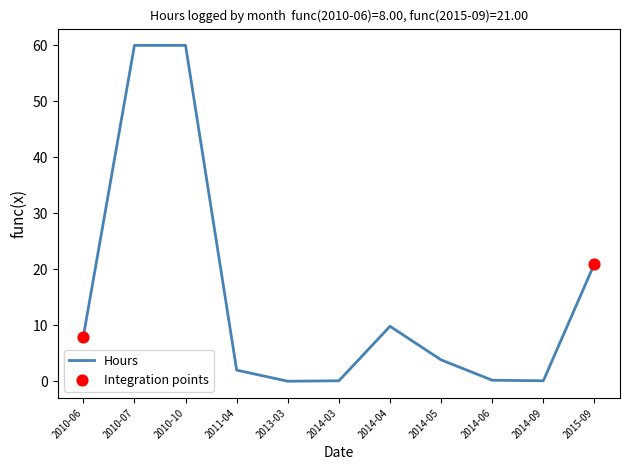

What is the change in value from 2010-06 to 2010-10?

+52.0